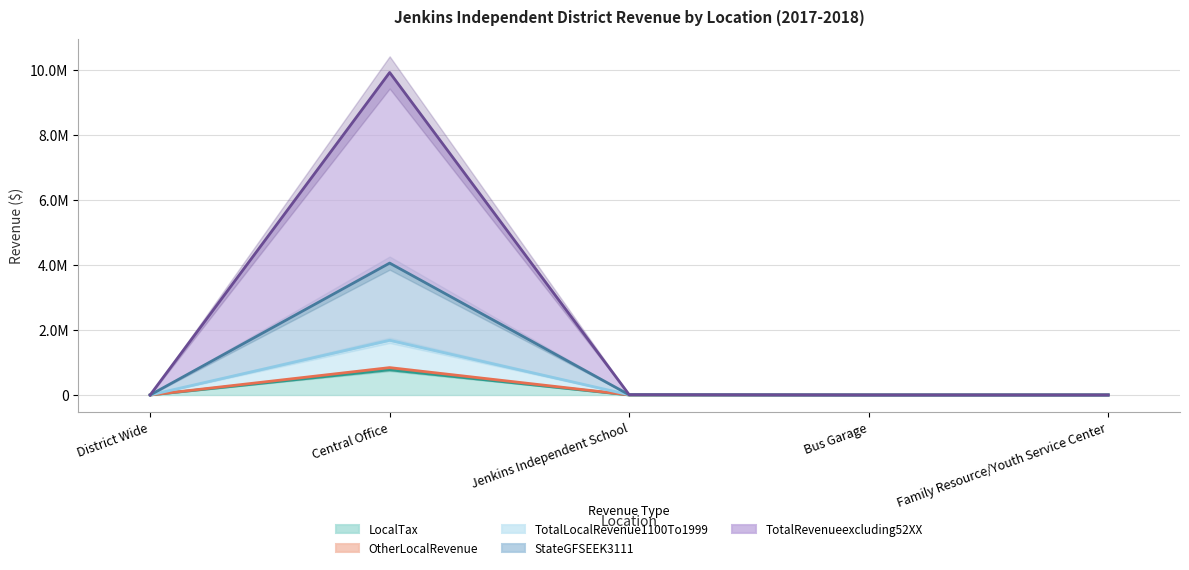

Which series changed the most between Jenkins Independent School and Family Resource/Youth Service Center?

StateGFSEEK3111